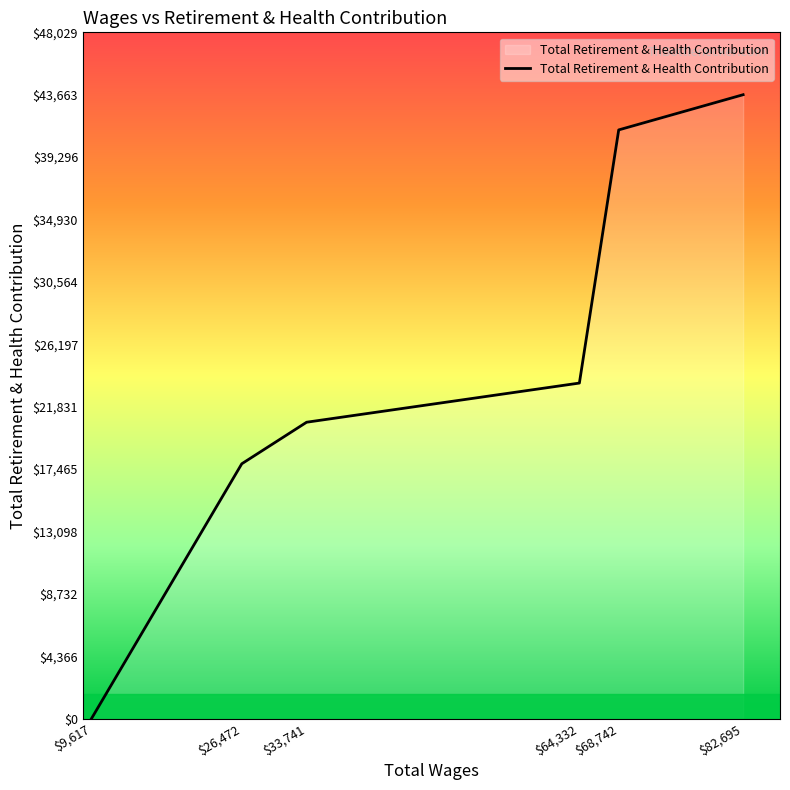

What is the sum of all values?

146919